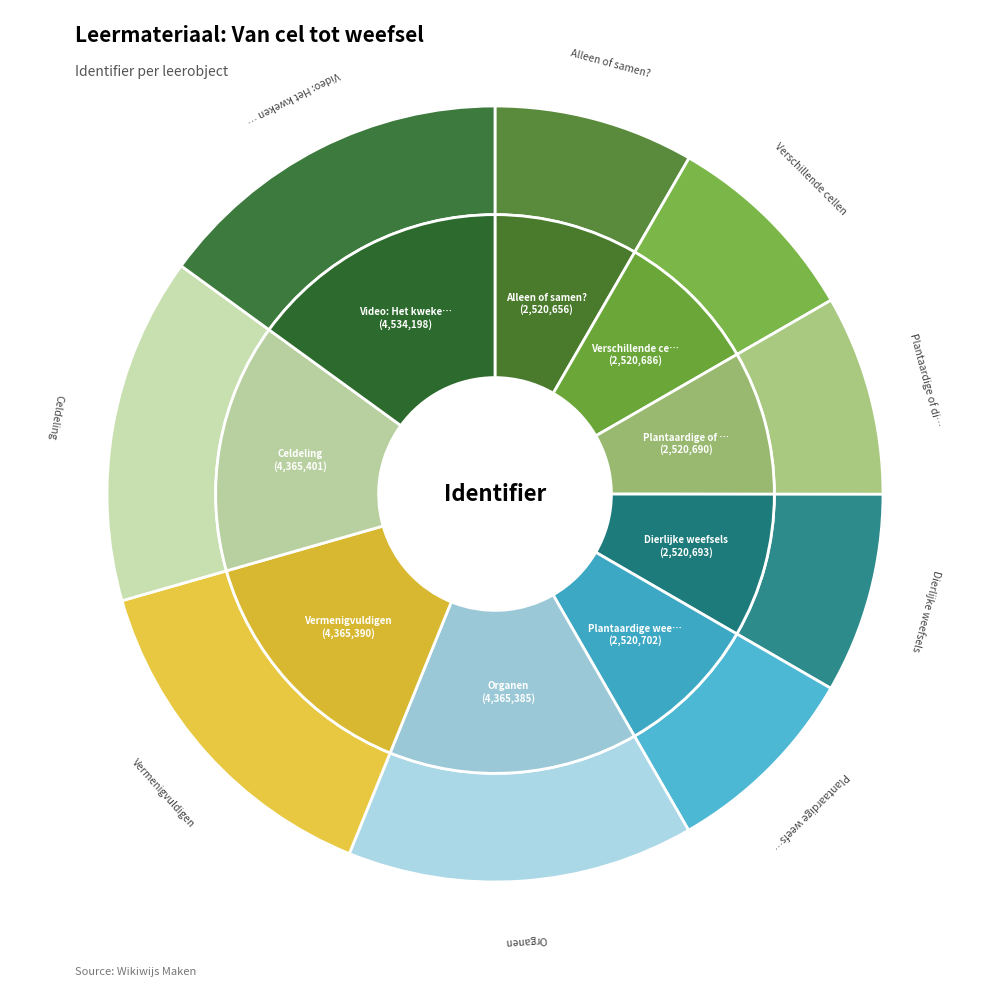

What is the ratio of the value at Video: Het kweken van weefsels to the value at Celdeling?

1.0